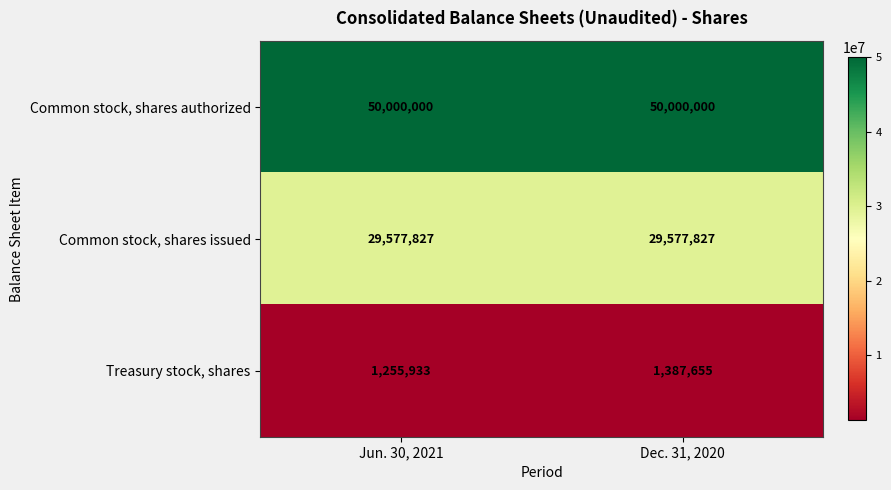

What value does the Treasury stock, shares series have at Jun. 30, 2021, to the nearest 10?

1255930